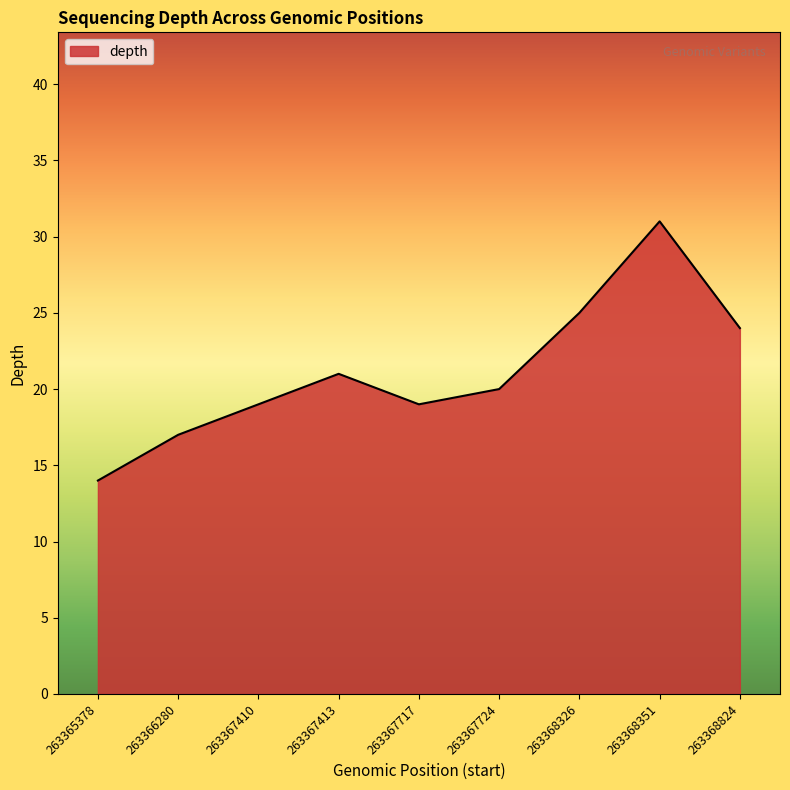

What is the sum of the values at 263368824 and 263367413?

45